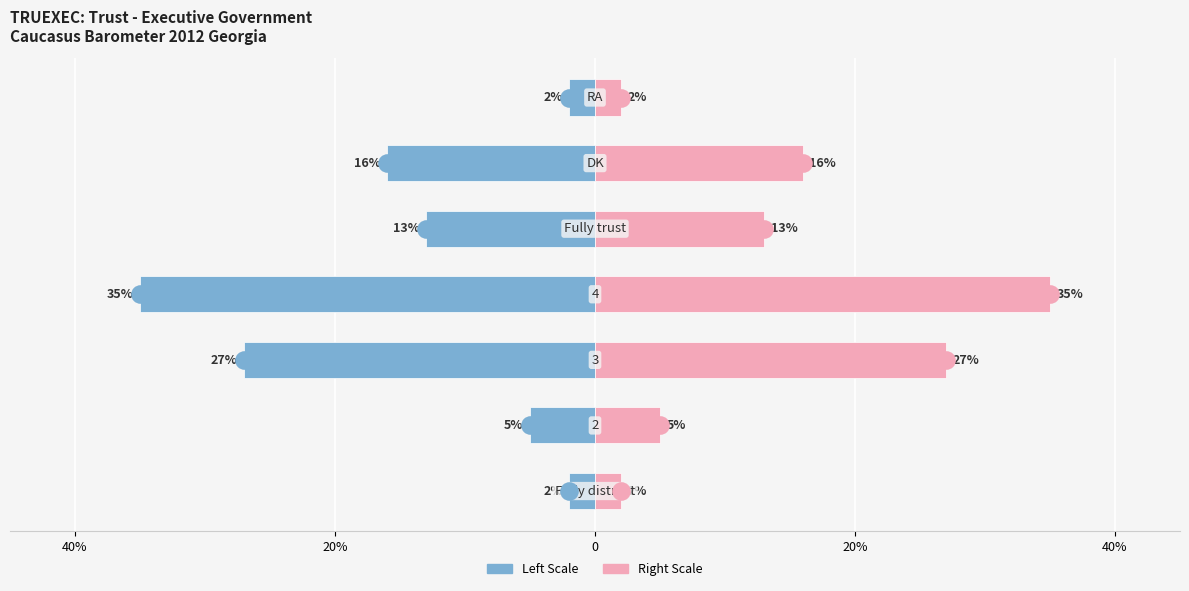

Is the value of Frequency (%) at 6 greater than the value of Frequency (%) (right) at 6?

No